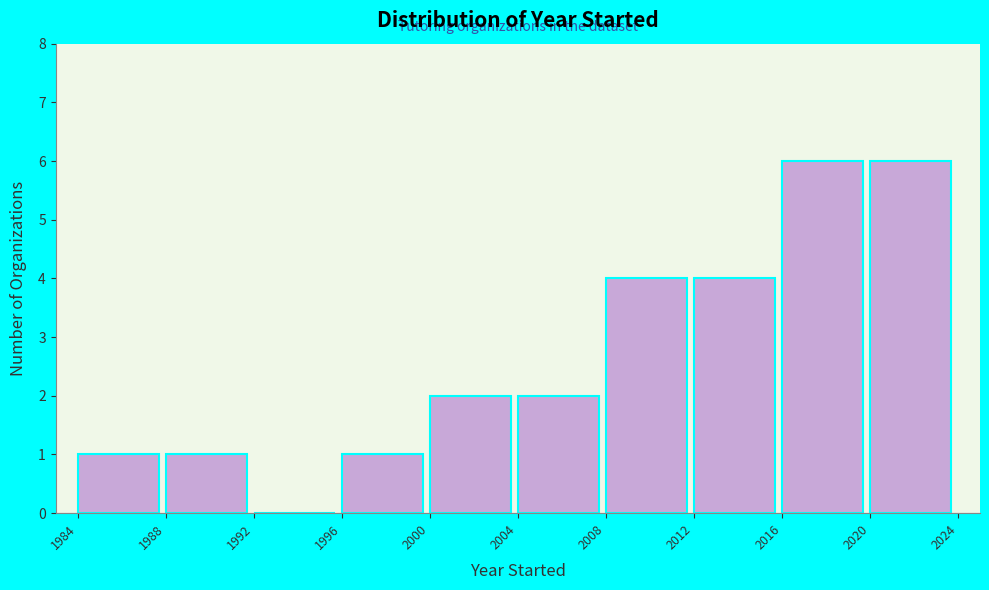

Reading left to right, transcribe this chart: for each bar, give the range it covers on the x-axis and its height. The values are not printed on the chart, so give them approximately, as read against the axis.

1984 to 1988: 1
1988 to 1992: 1
1992 to 1996: 0
1996 to 2000: 1
2000 to 2004: 2
2004 to 2008: 2
2008 to 2012: 4
2012 to 2016: 4
2016 to 2020: 6
2020 to 2024: 6